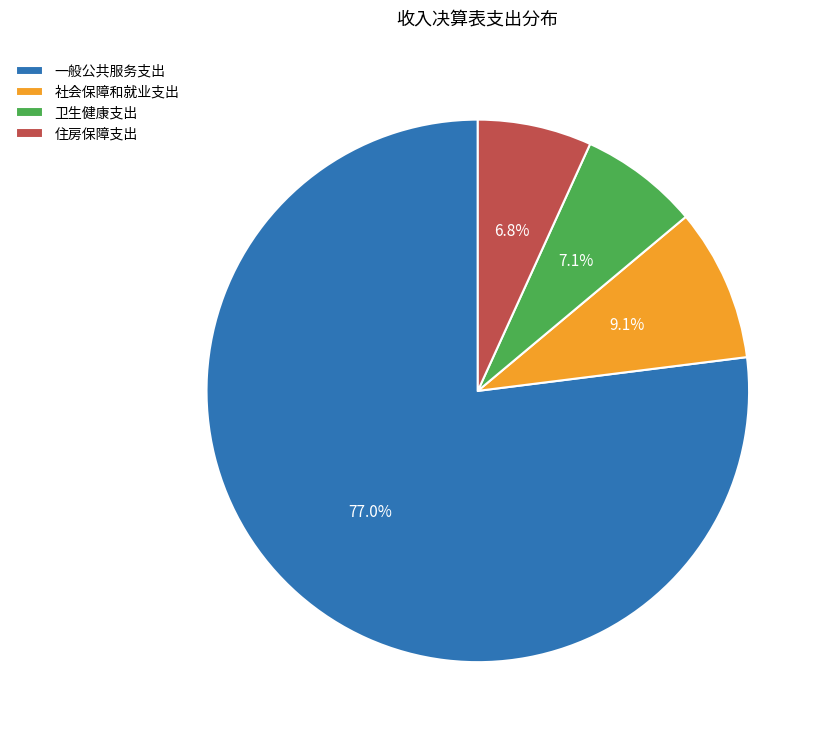

To the nearest percent, what percentage of the pie is 一般公共服务支出?

77%